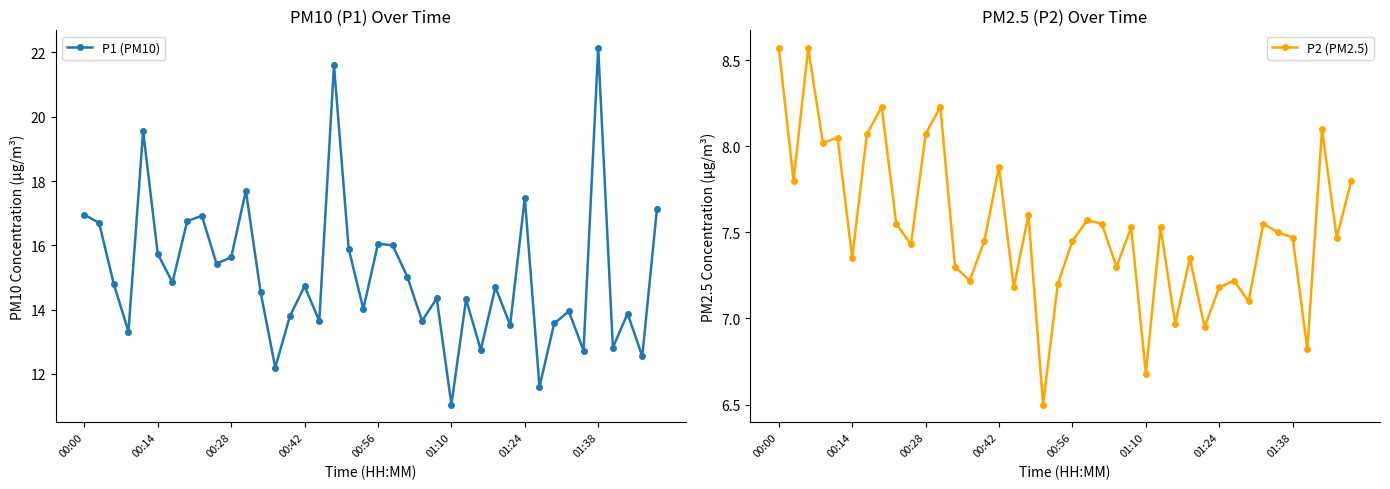

True or false: P1 (PM10) has more than 1 interior local peaks.

True